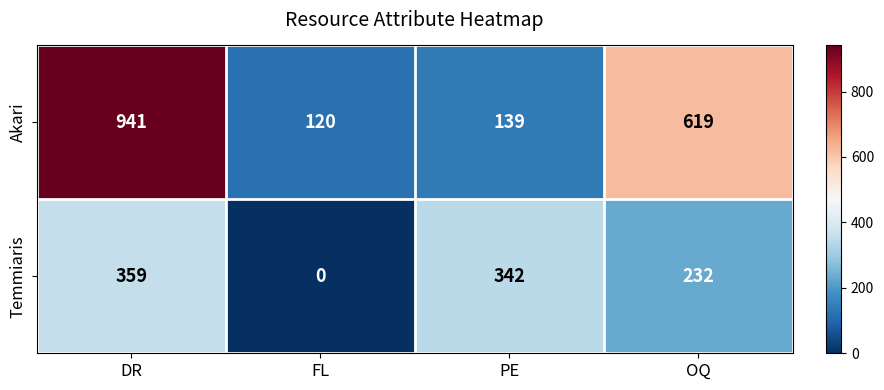

What is the greatest value displayed?

941